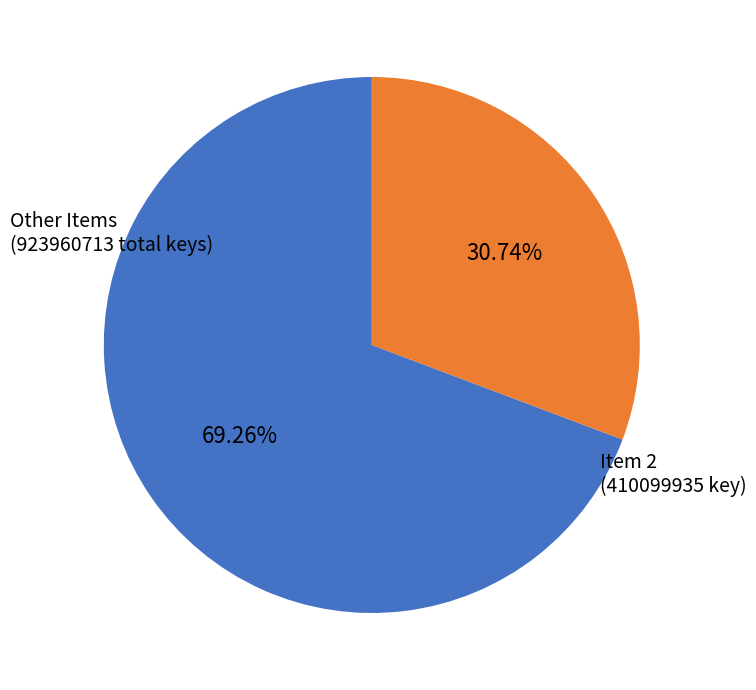

Is there a majority slice in this chart?

Yes